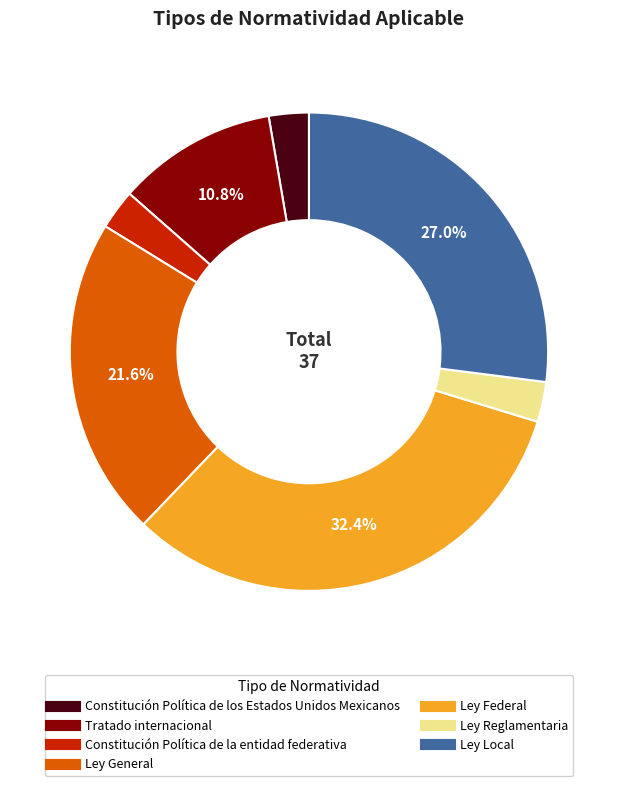

True or false: Ley Local accounts for 27% of the total.

True